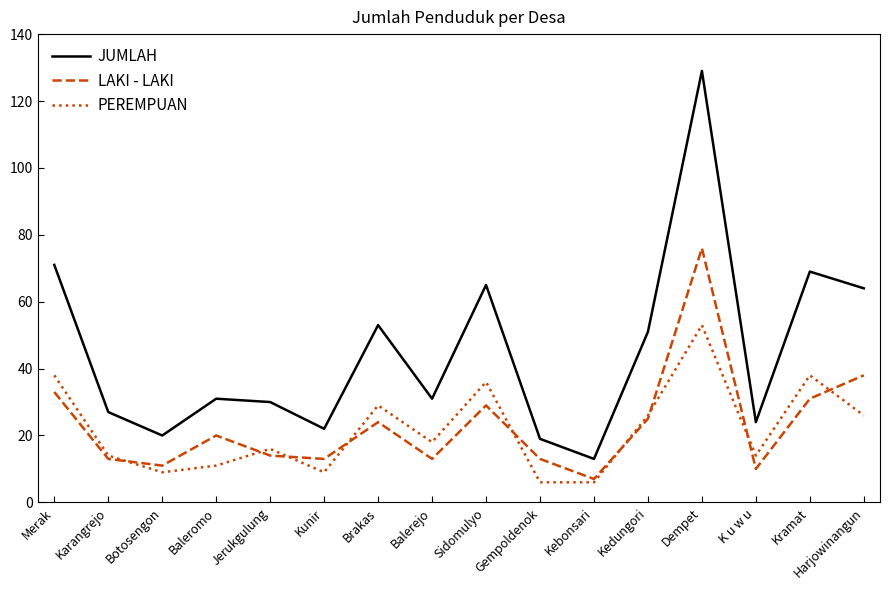

Is it true that LAKI - LAKI equals 23 at Kunir?

False